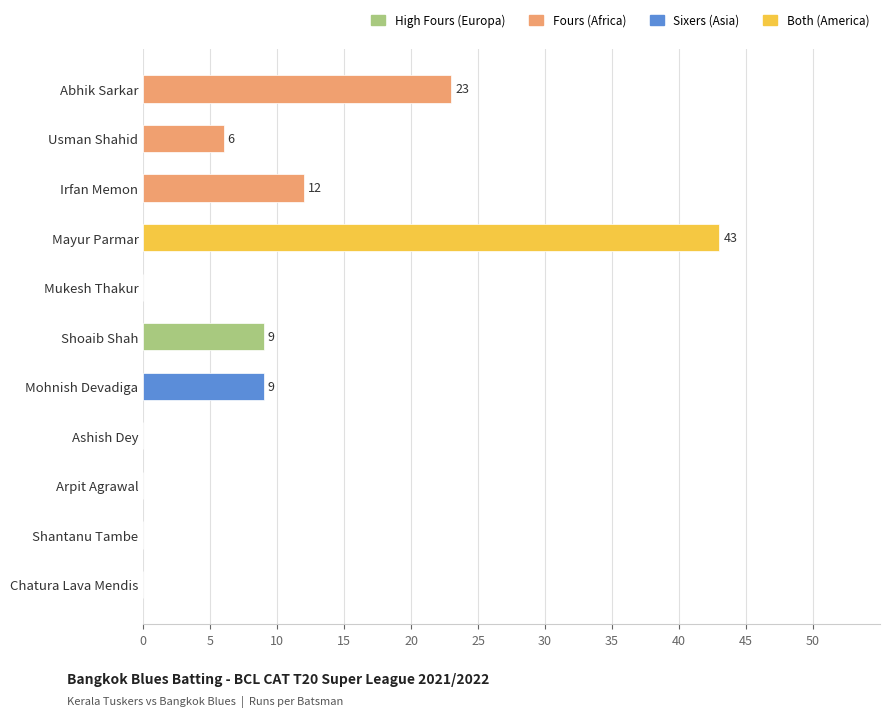

What is the maximum value shown in the chart?

43